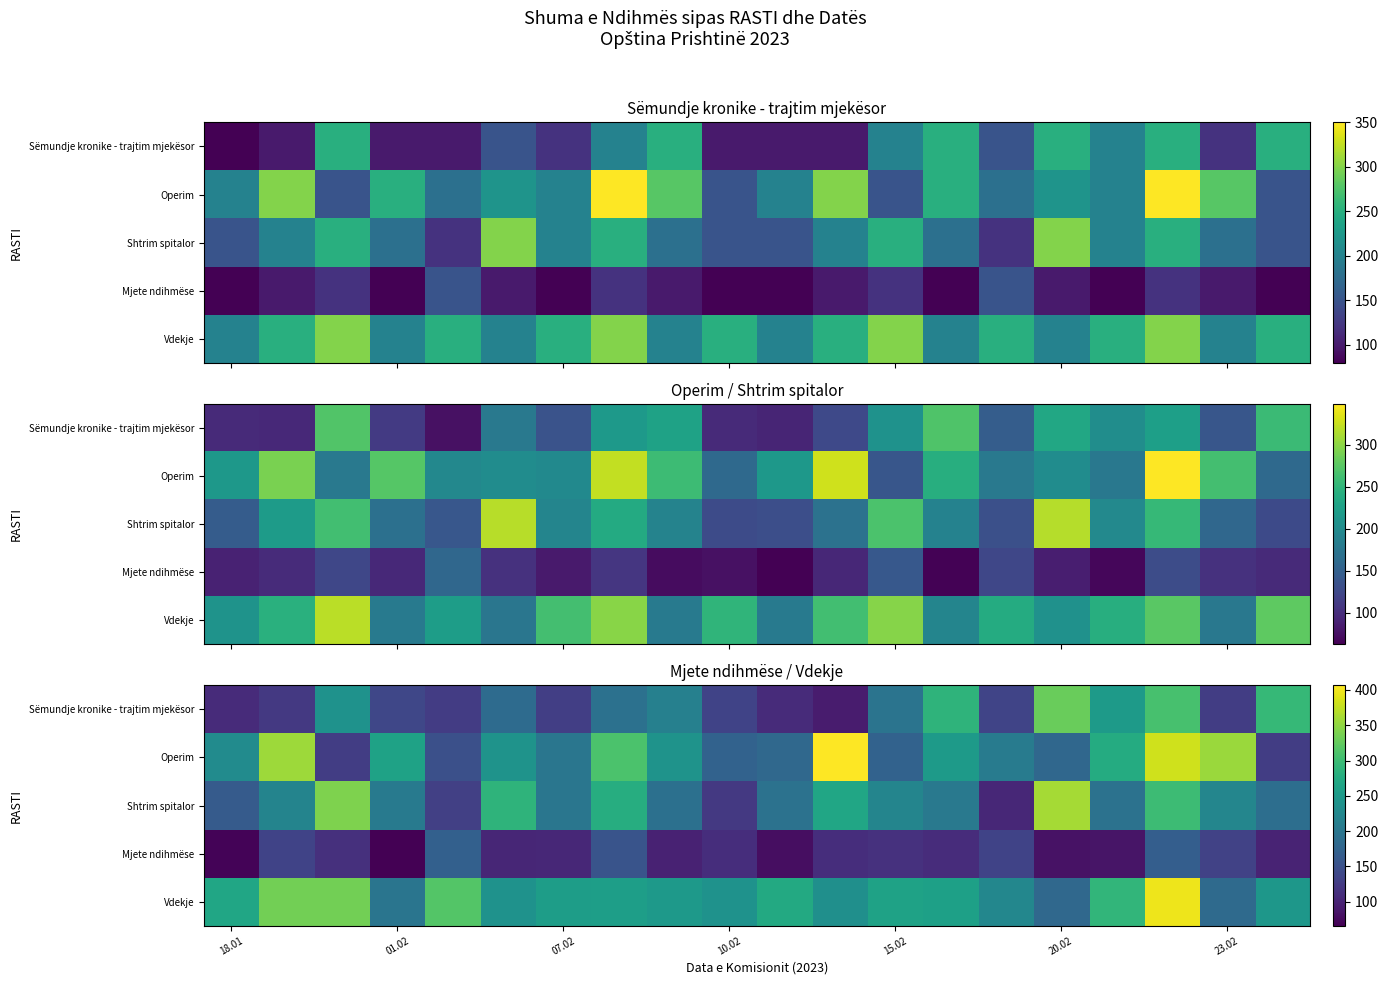

At how many categories does at least one series exceed 185?

20